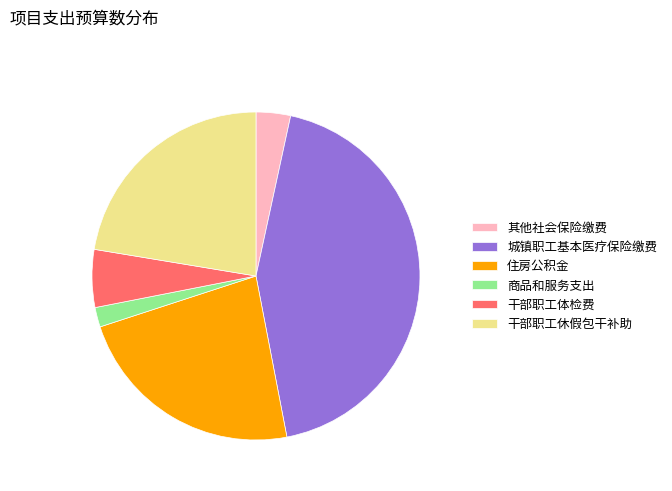

Is the sum of 干部职工休假包干补助 and 干部职工体检费 greater than half?

No